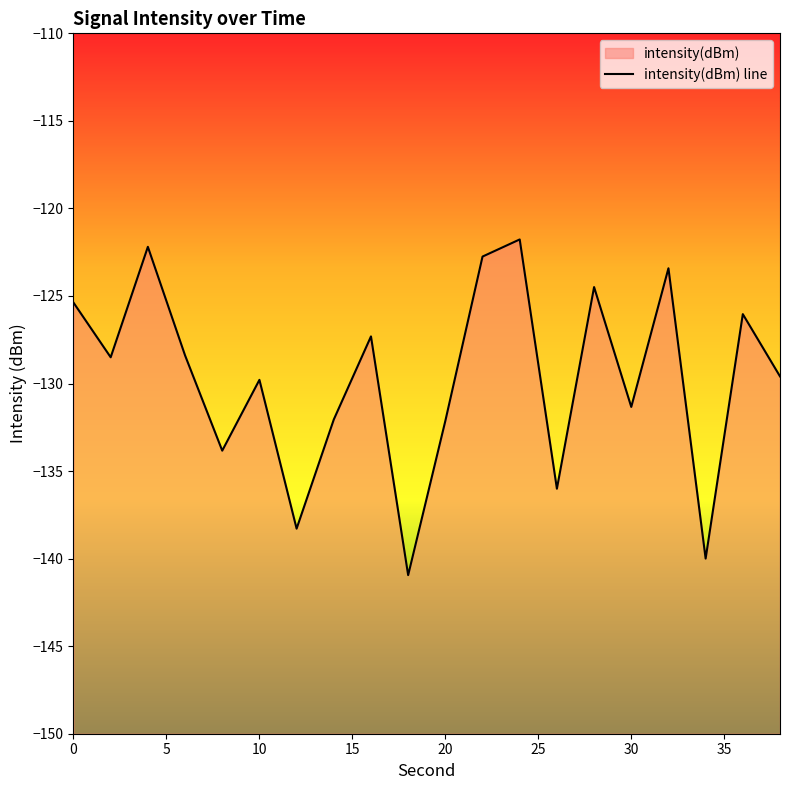

Reading left to right, transcribe all the data shown in this chart.

-125.4	-128.5	-122.2	-128.4	-133.8	-129.8	-138.3	-132.1	-127.3	-140.9	-132.1	-122.7	-121.8	-136.0	-124.5	-131.3	-123.4	-140.0	-126.0	-129.6